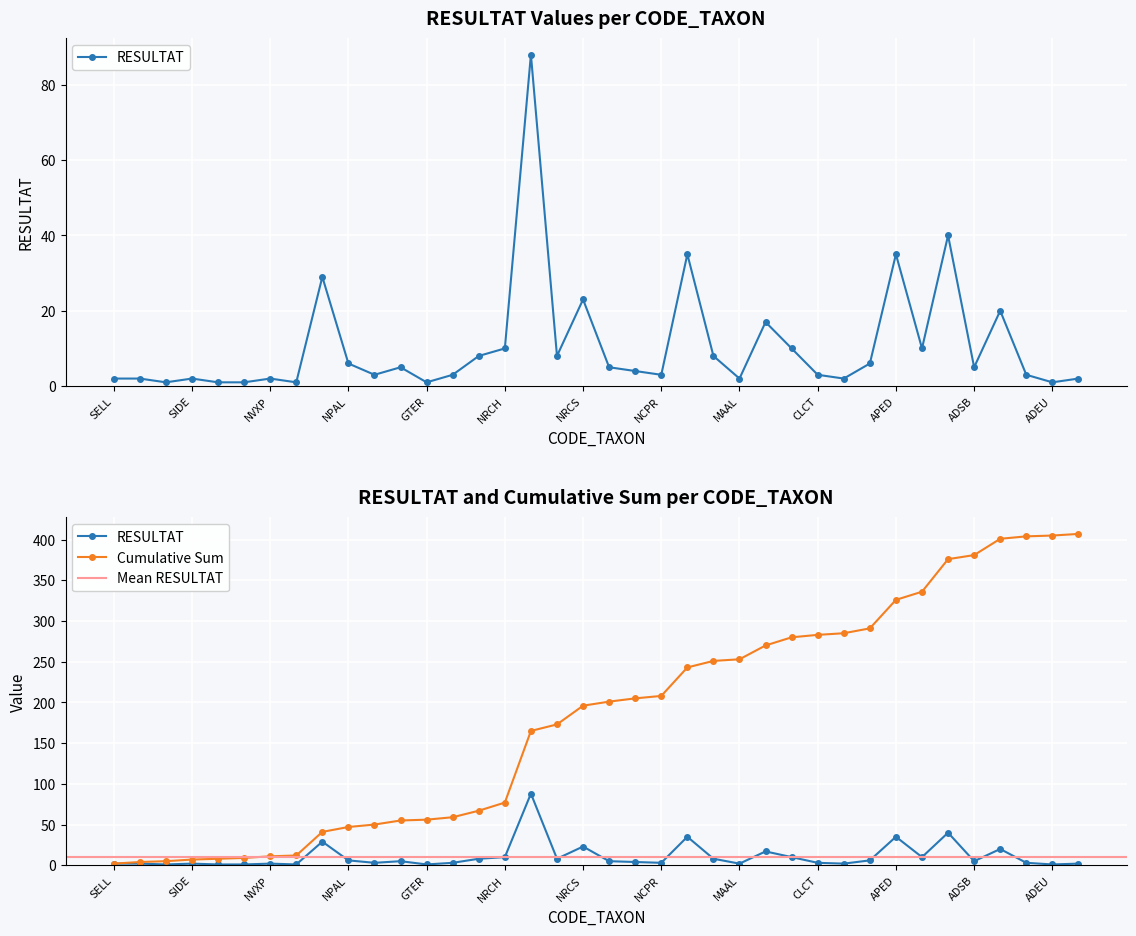

Is it true that RESULTAT equals 10 at COCO?

True